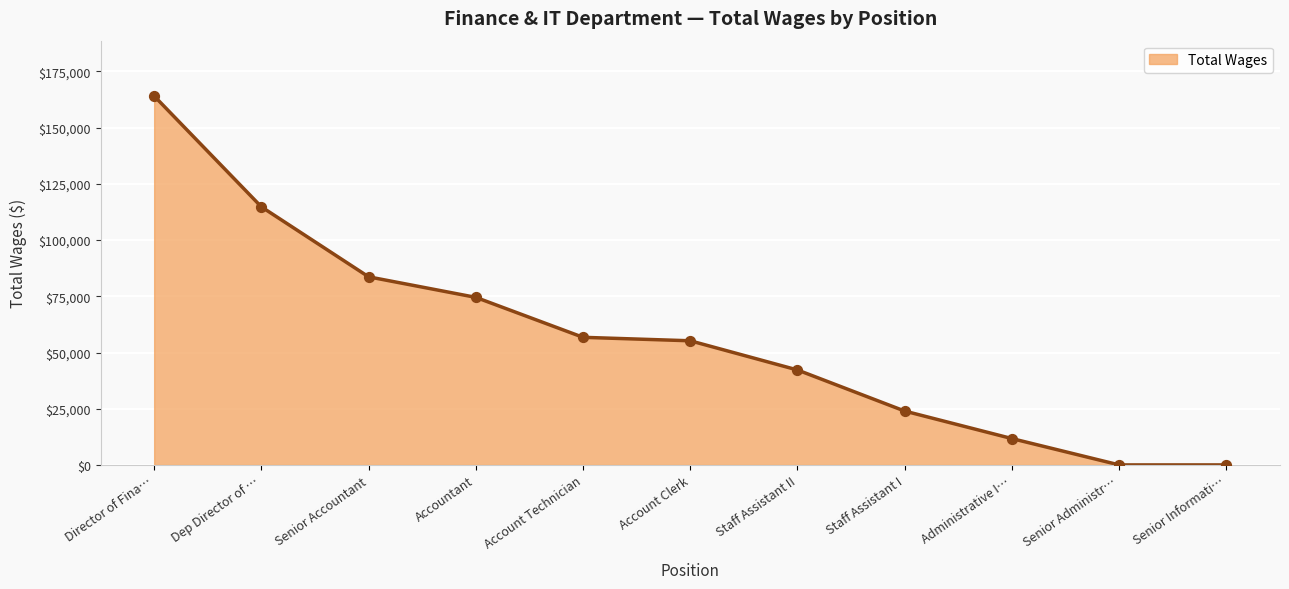

What is the change in value from Staff Assistant I to Senior Informati…?

-23951